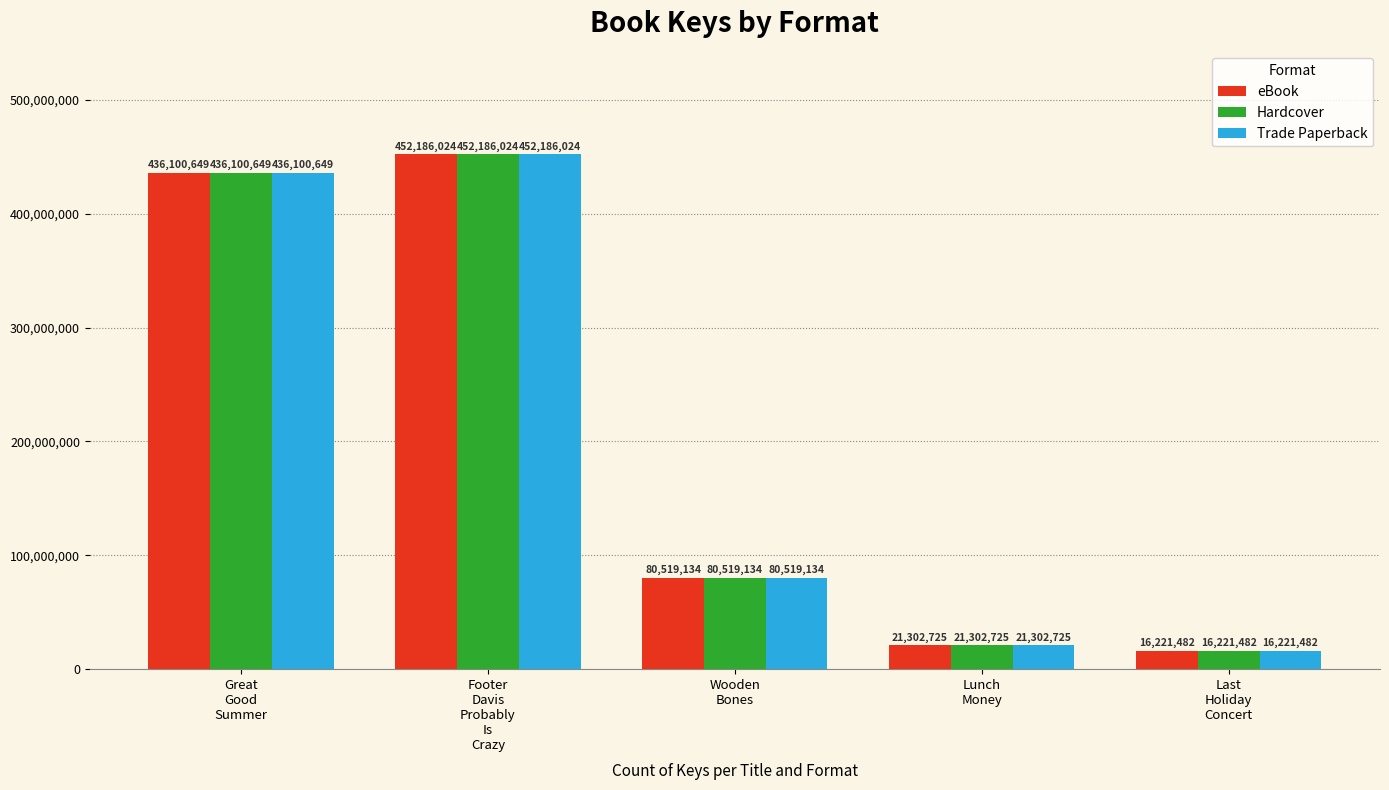

What are all the series names shown in the legend?

eBook, Hardcover, Trade Paperback